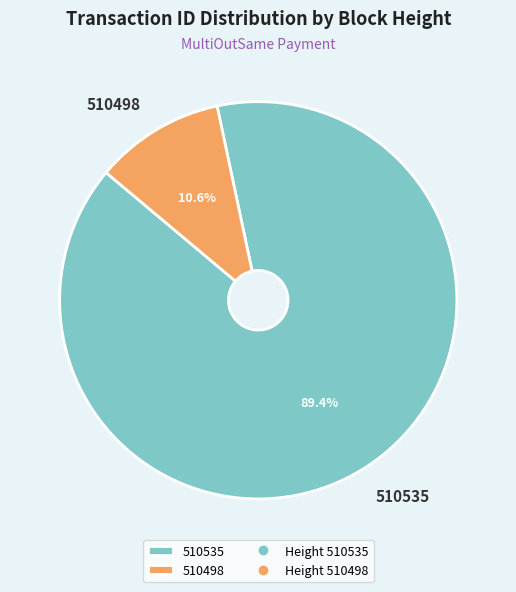

What is the majority slice?

510535